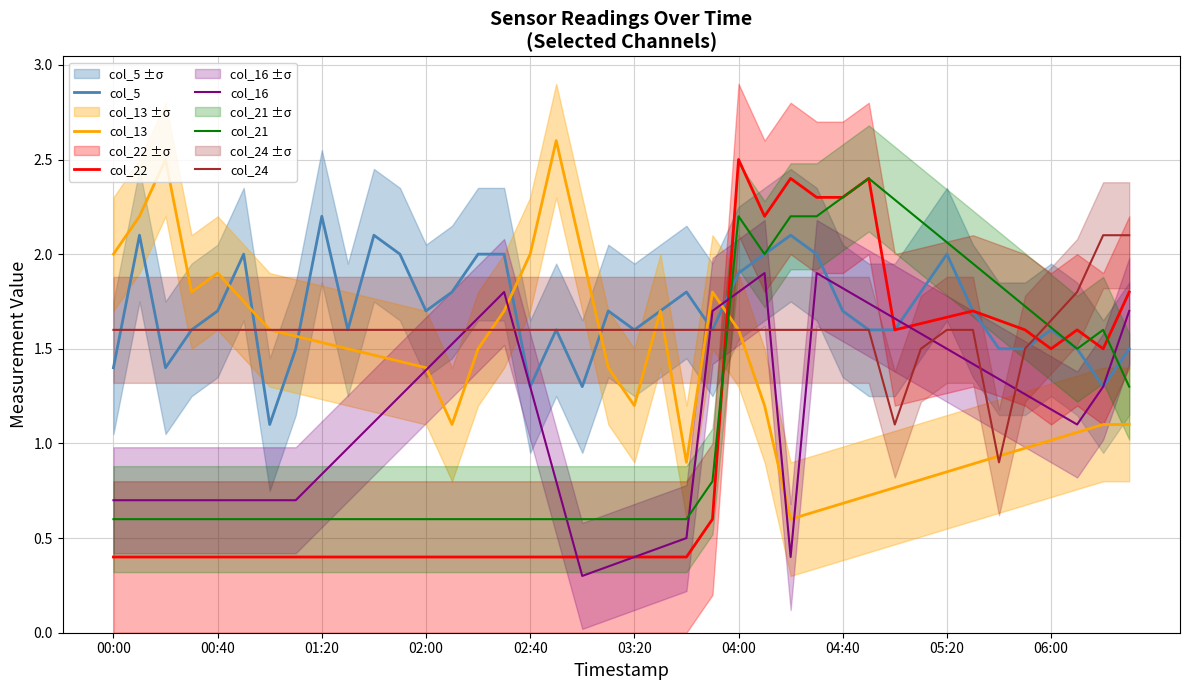

Is this an area chart (filled region under the line)?

No